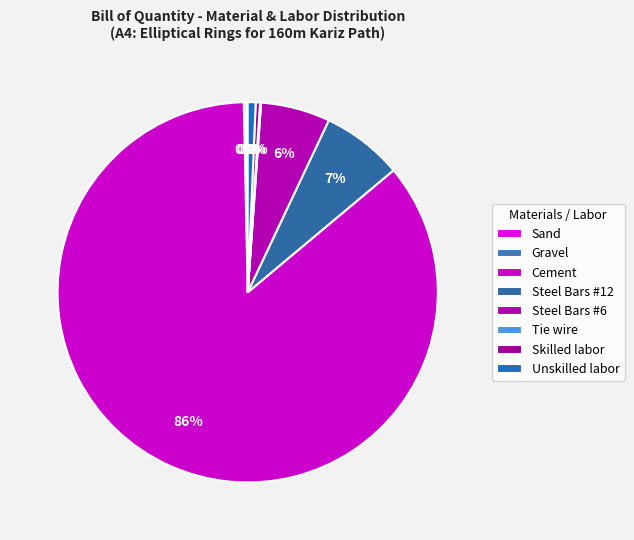

How many segments does this pie chart have?

8